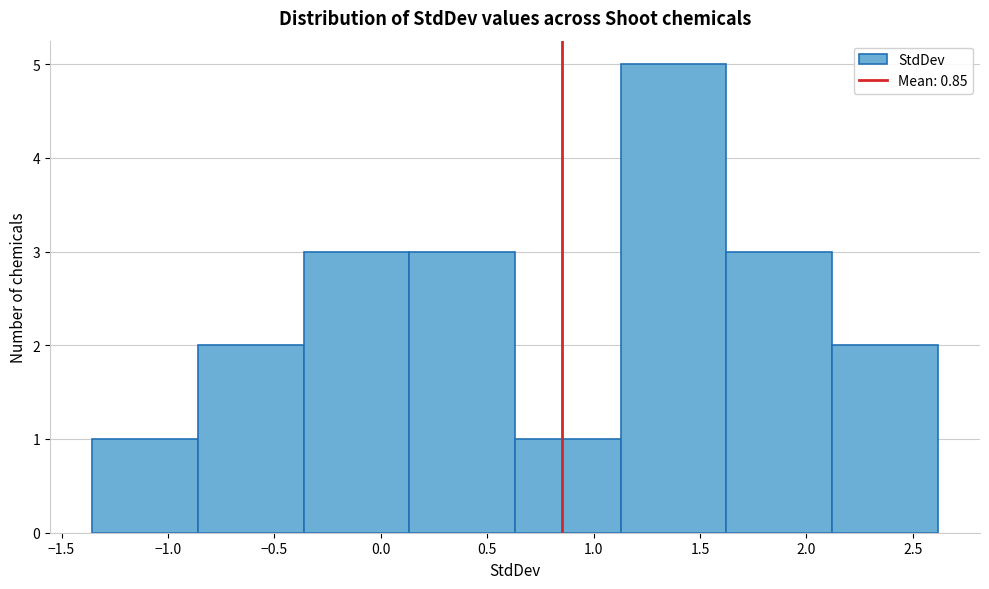

Reading left to right, list every bar in this chart as the range it spans on the x-axis followed by its height. Neither the bar edges nor the heights are printed on the chart, so give them approximately, as read against the axes.

-1.35 to -0.85: 1
-0.85 to -0.35: 2
-0.35 to 0.15: 3
0.15 to 0.65: 3
0.65 to 1.15: 1
1.15 to 1.60: 5
1.60 to 2.10: 3
2.10 to 2.60: 2